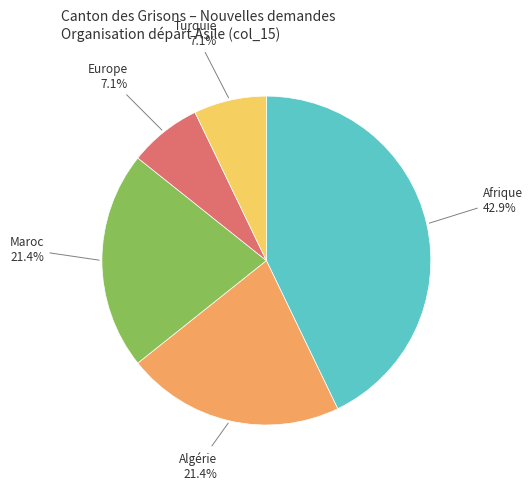

Is there any slice that represents more than half of the pie?

No